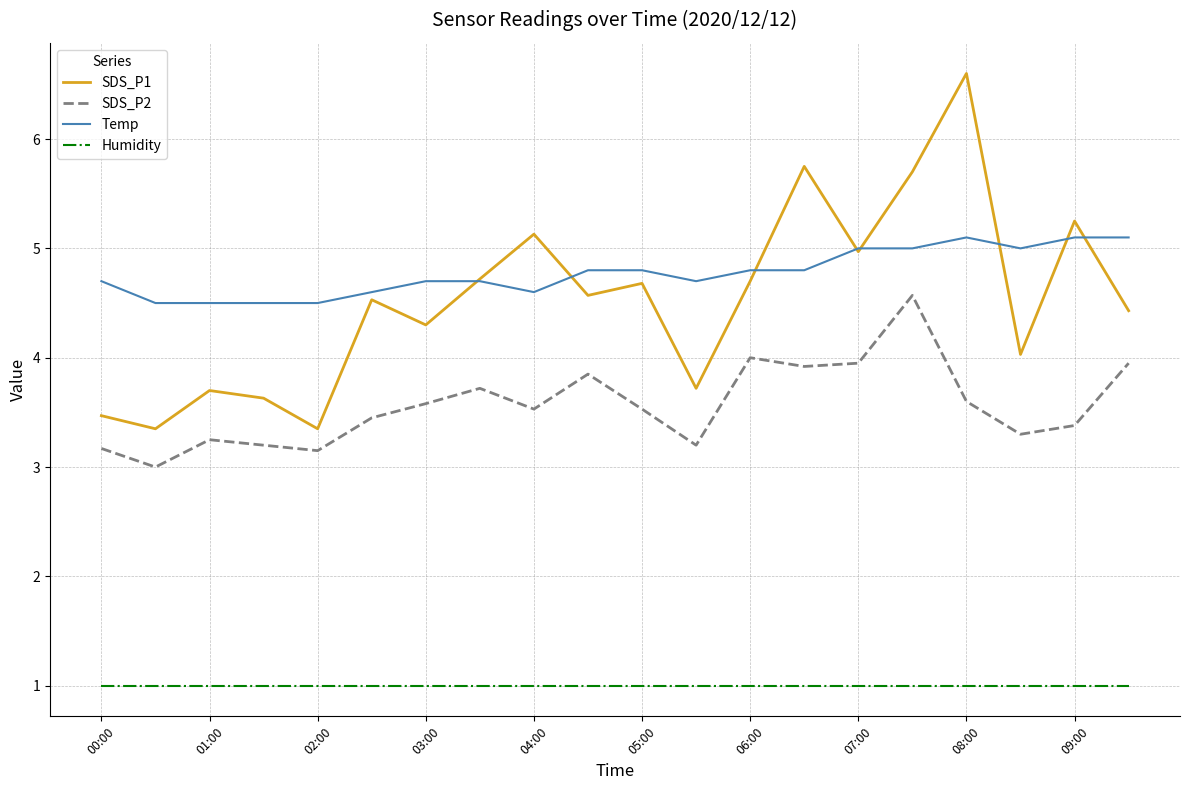

What is the minimum value shown in the chart?

1.0